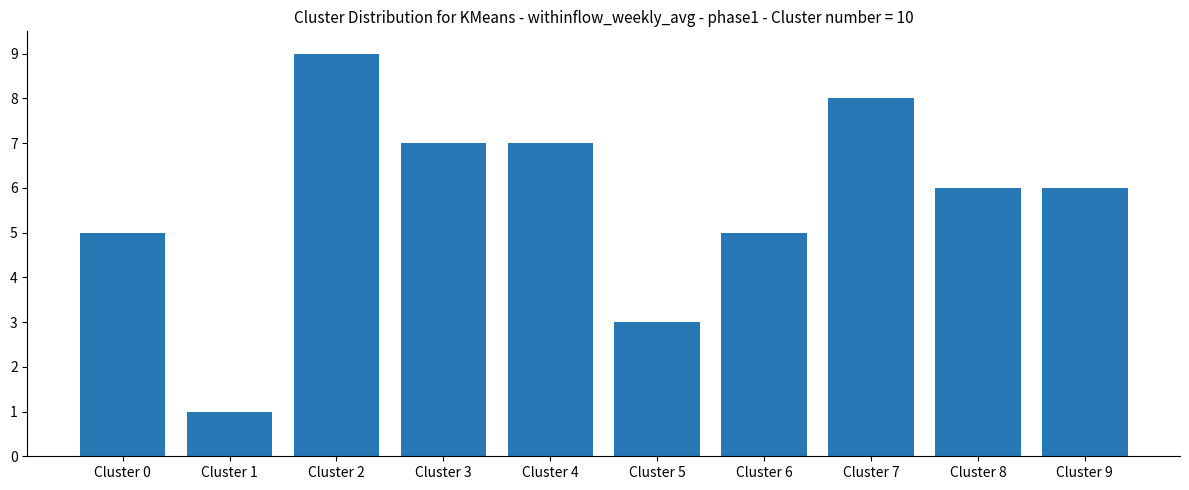

The chart shows a value of 7 at Cluster 3. True or false?

True